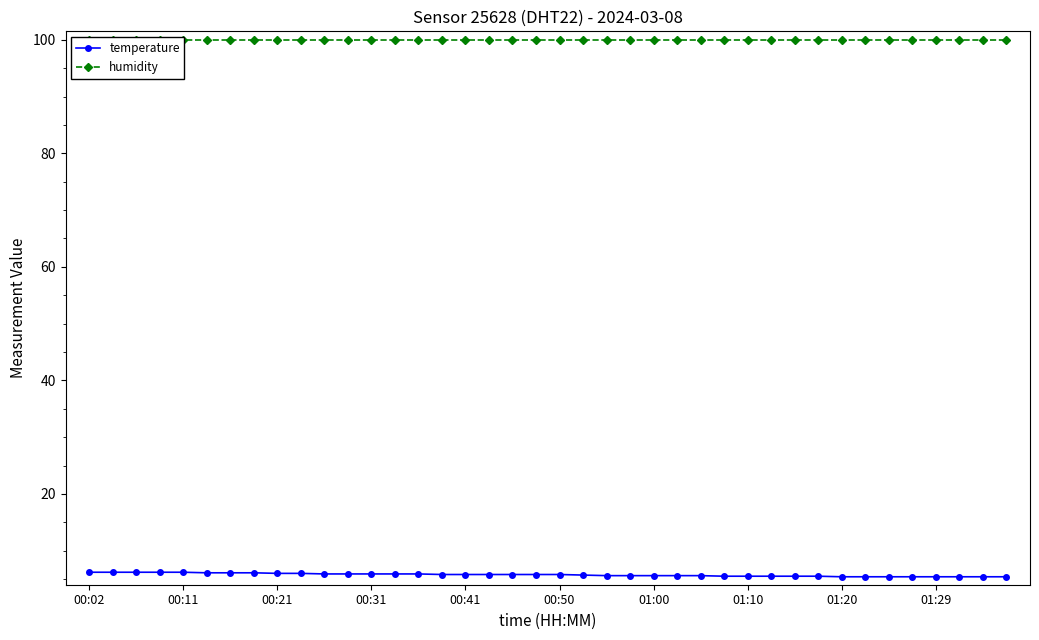

The value of temperature at 01:10 is 5.5. True or false?

True